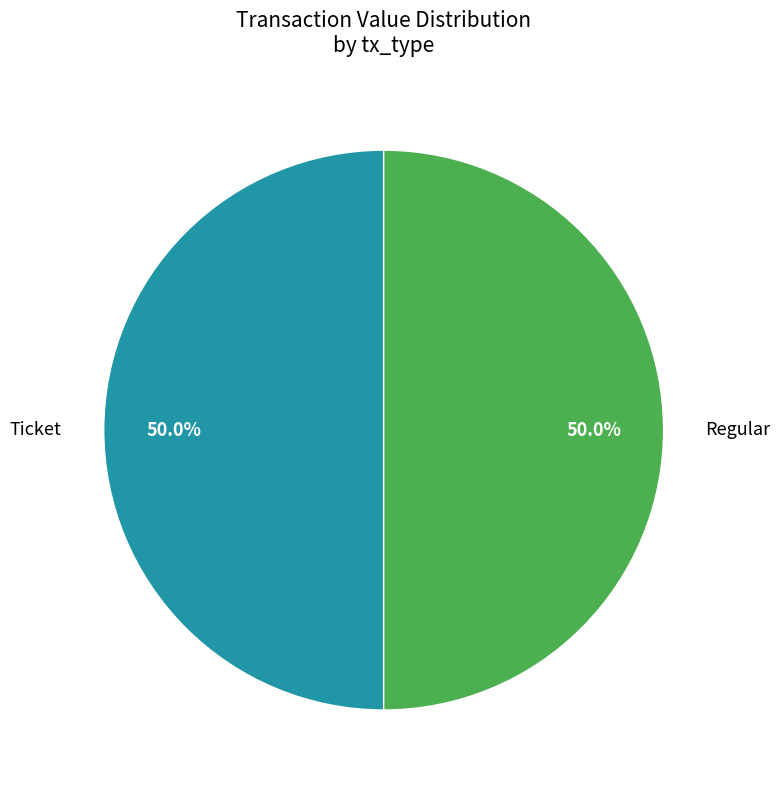

What is the ratio of the value at Ticket to the value at Regular?

1.0